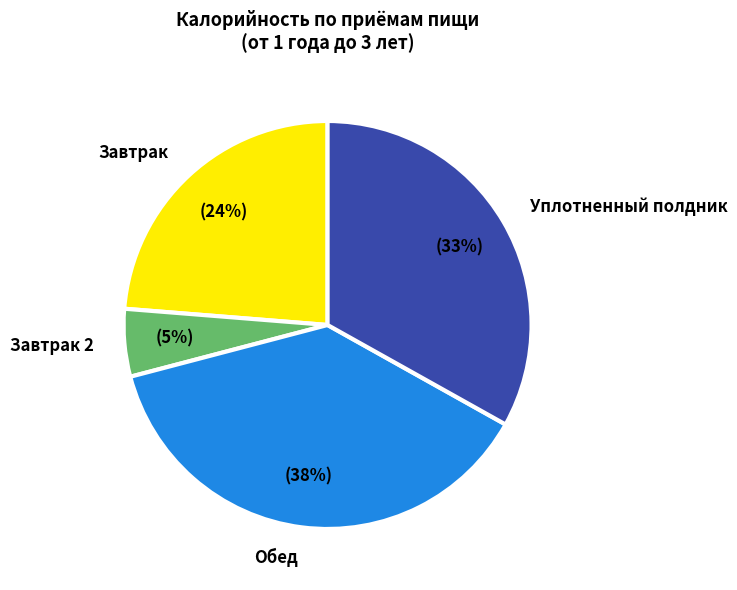

What is the ratio of the value at Уплотненный полдник to the value at Обед?

0.9